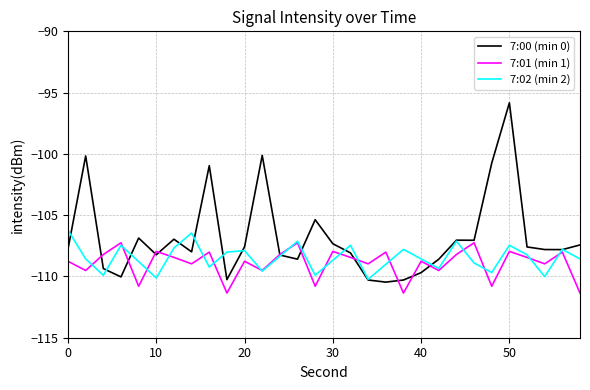

List the series in order of their peak value, highest first.

7:00 (min 0), 7:02 (min 2), 7:01 (min 1)